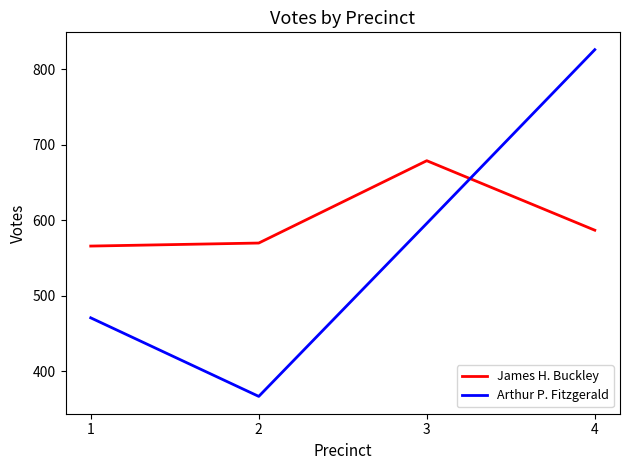

Which series has the largest range (max minus min)?

Arthur P. Fitzgerald